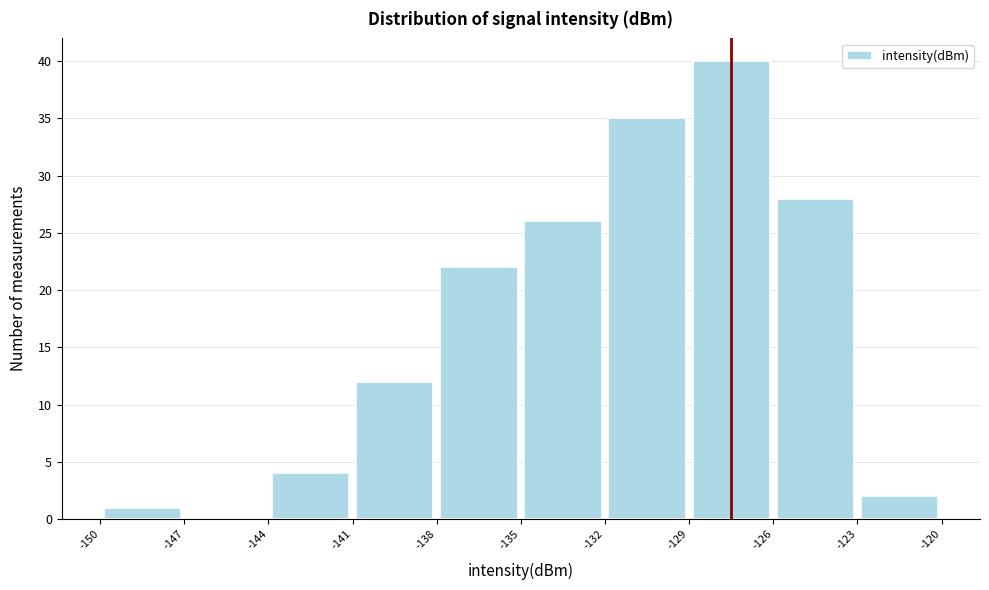

How tall is the bar that spans -123 to -120 on the x-axis? The values are not printed on the chart, so give them approximately, as read against the axis.

2